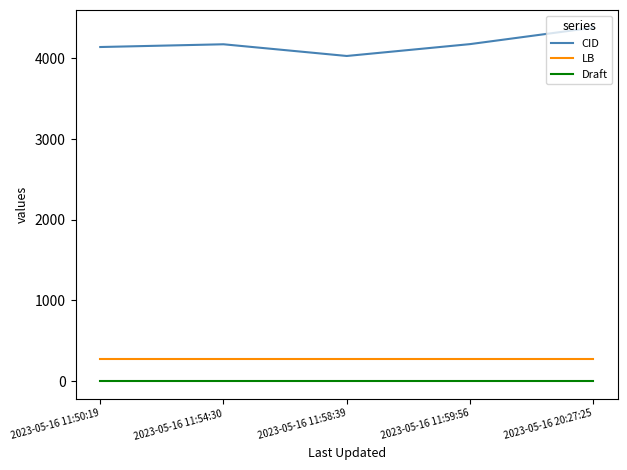

At 2023-05-16 20:27:25, list the series in order from smallest to largest.

Draft, LB, CID